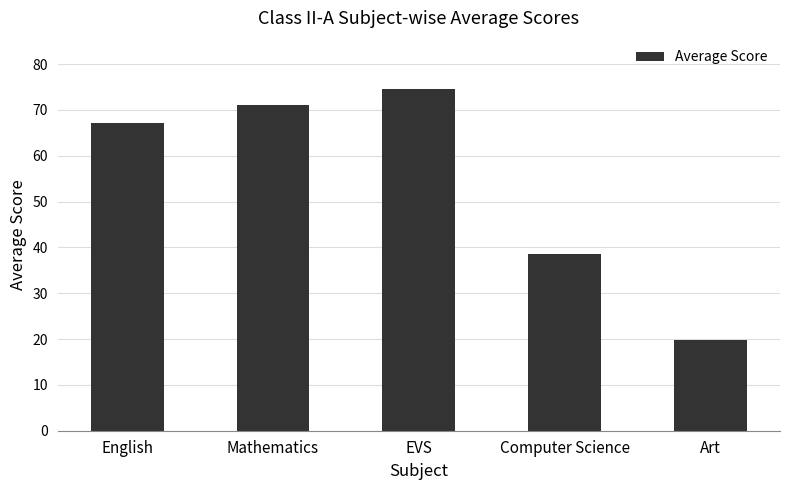

What is the ratio of the value at EVS to the value at Mathematics?

1.1